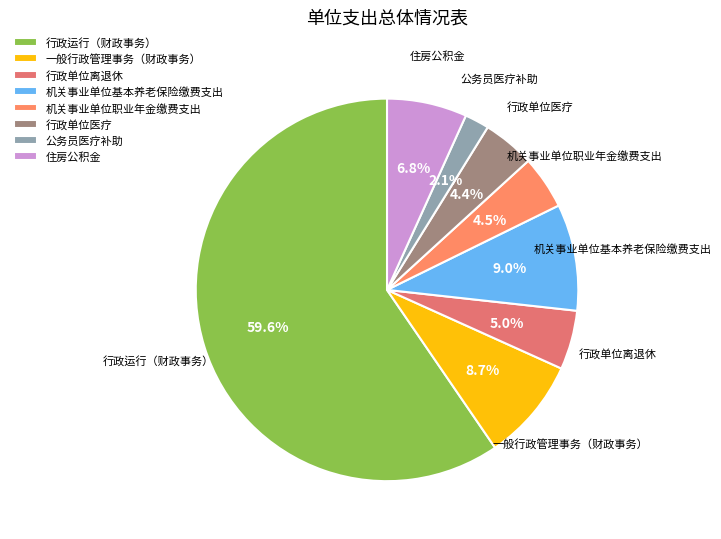

Between 机关事业单位职业年金缴费支出 and 行政运行（财政事务）, which is larger?

行政运行（财政事务）